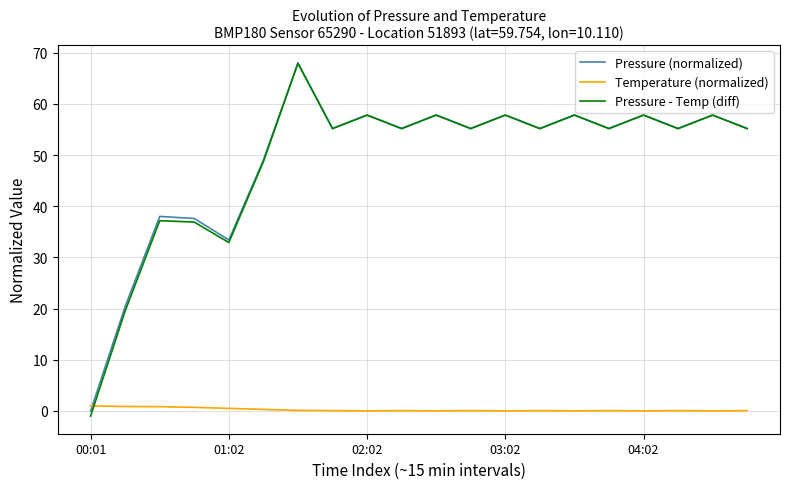

Which series has the largest range (max minus min)?

Pressure - Temp (diff)